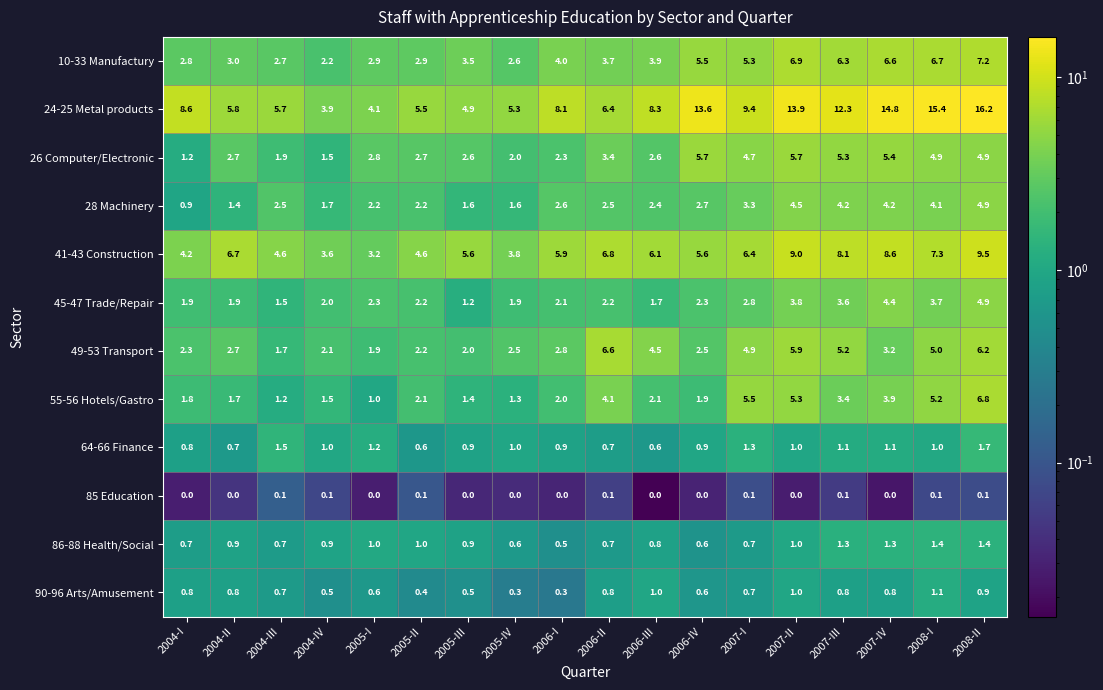

What is the highest value of the 10-33 Manufactury series?

7.2